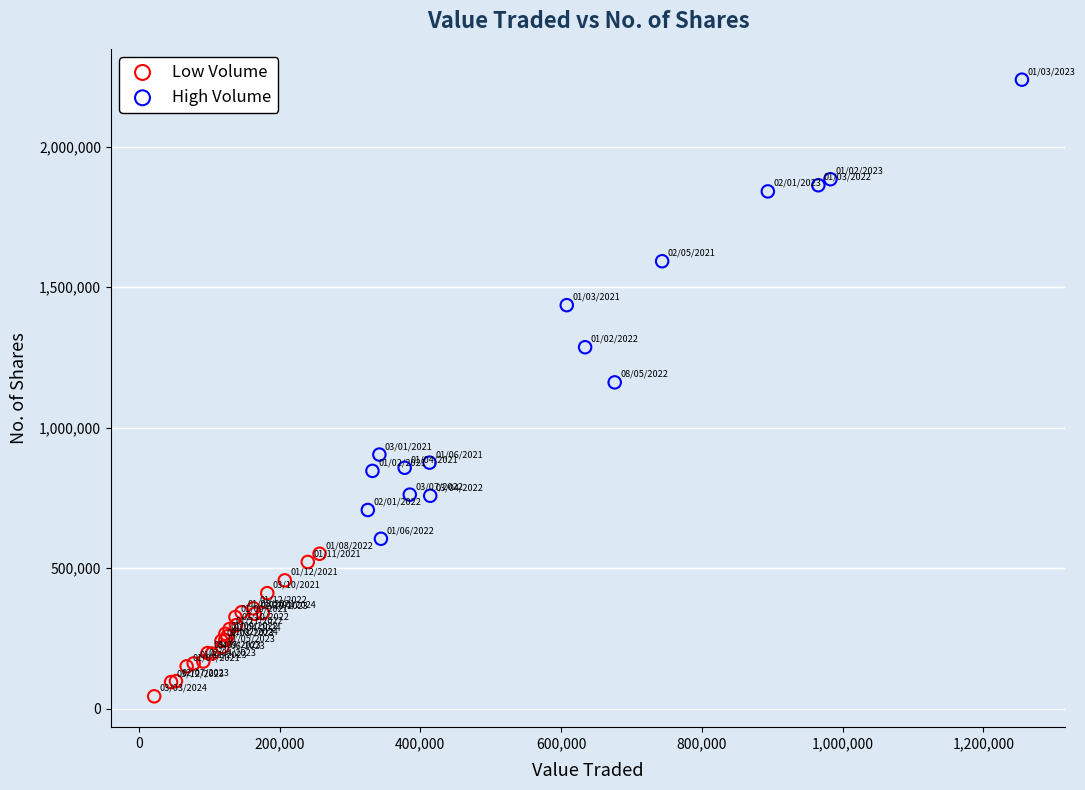

What are all the series names shown in the legend?

Low Volume, High Volume